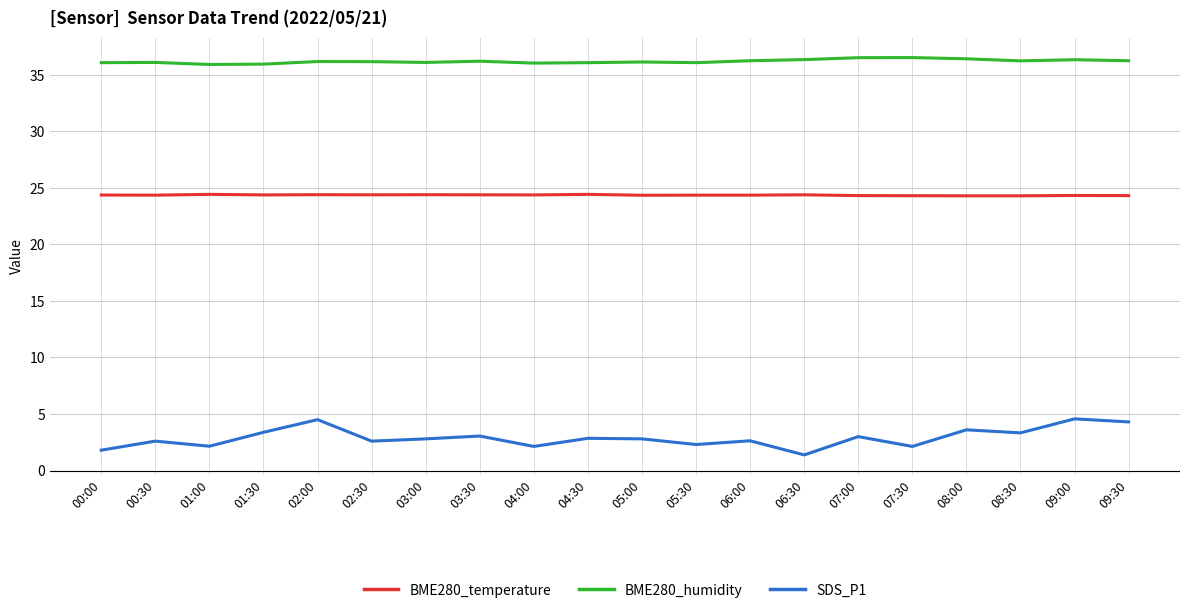

What is the sum of all BME280_humidity values?

724.0